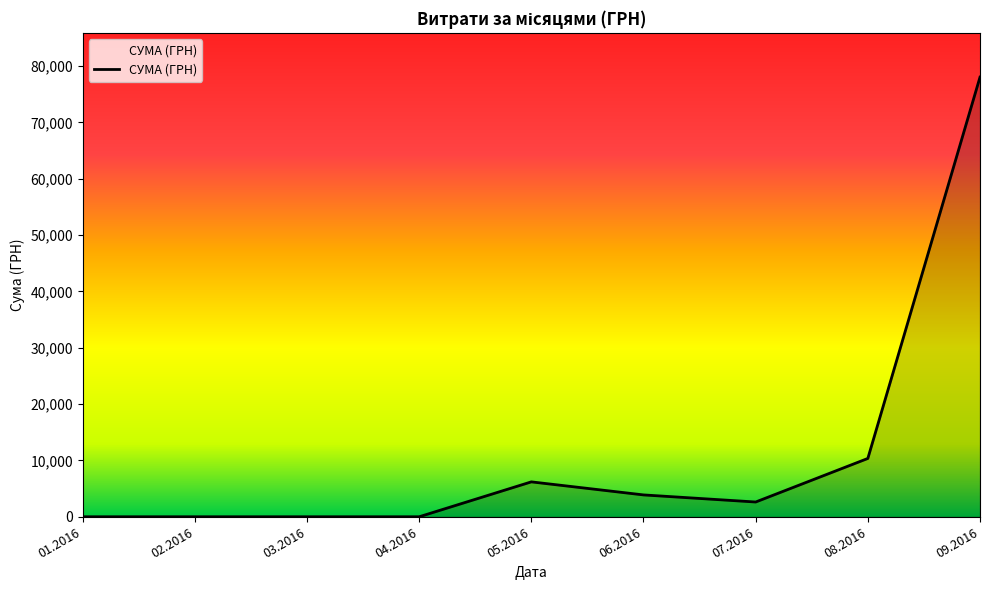

What is the difference between the maximum and minimum values?

78033.5